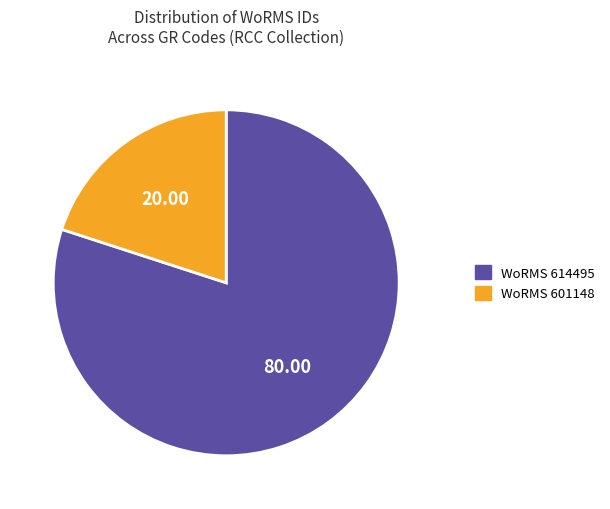

What is the ratio of the value at WoRMS 614495 to the value at WoRMS 601148?

4.0